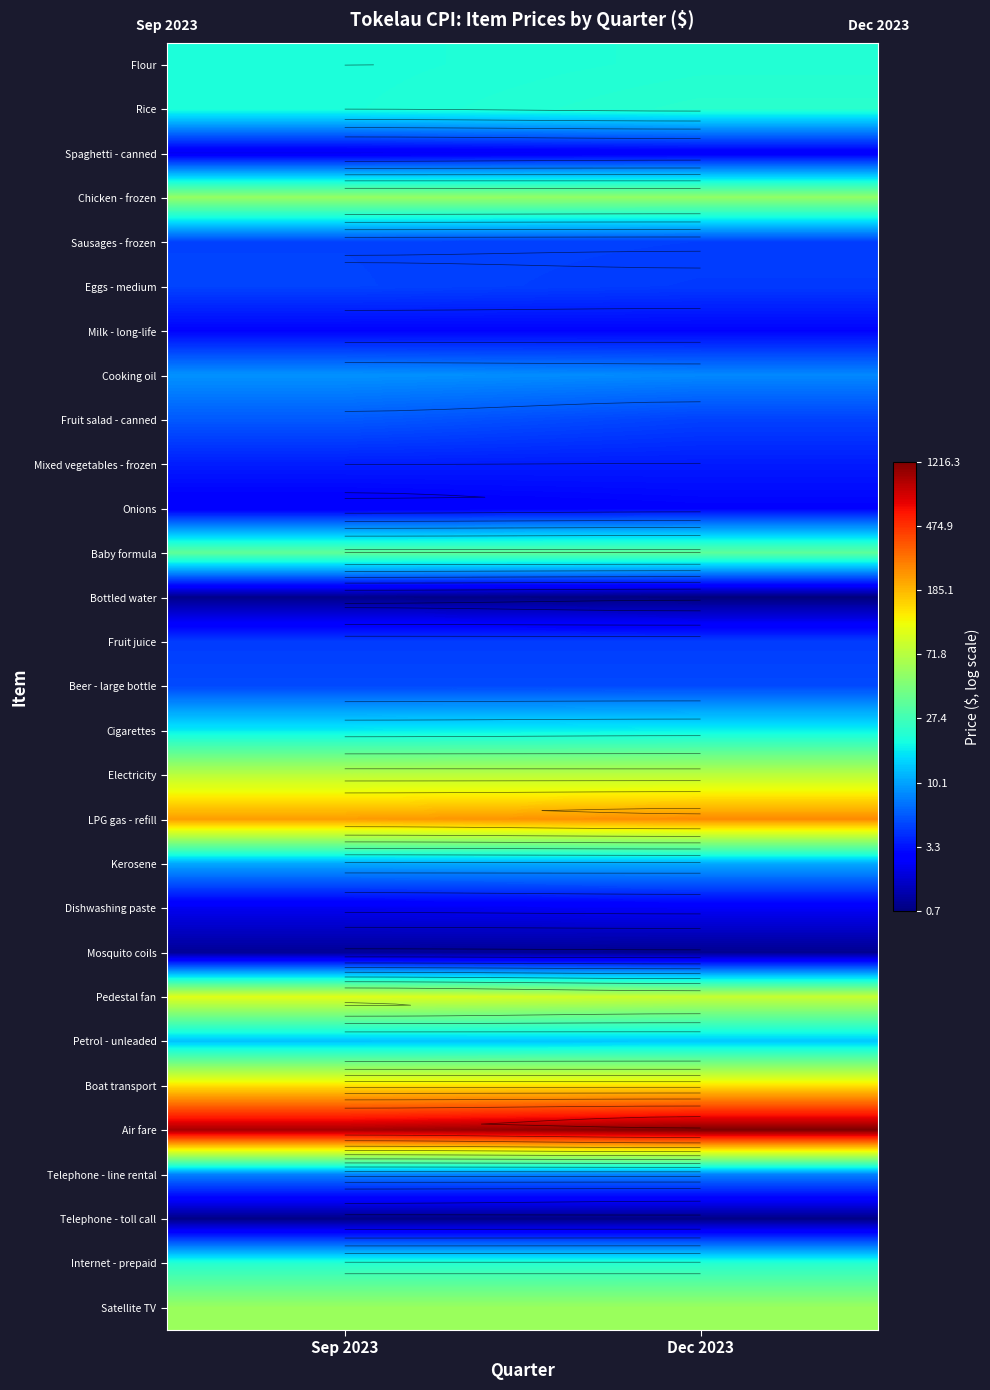

Which has a higher value, Dec 2023 or Sep 2023?

Dec 2023